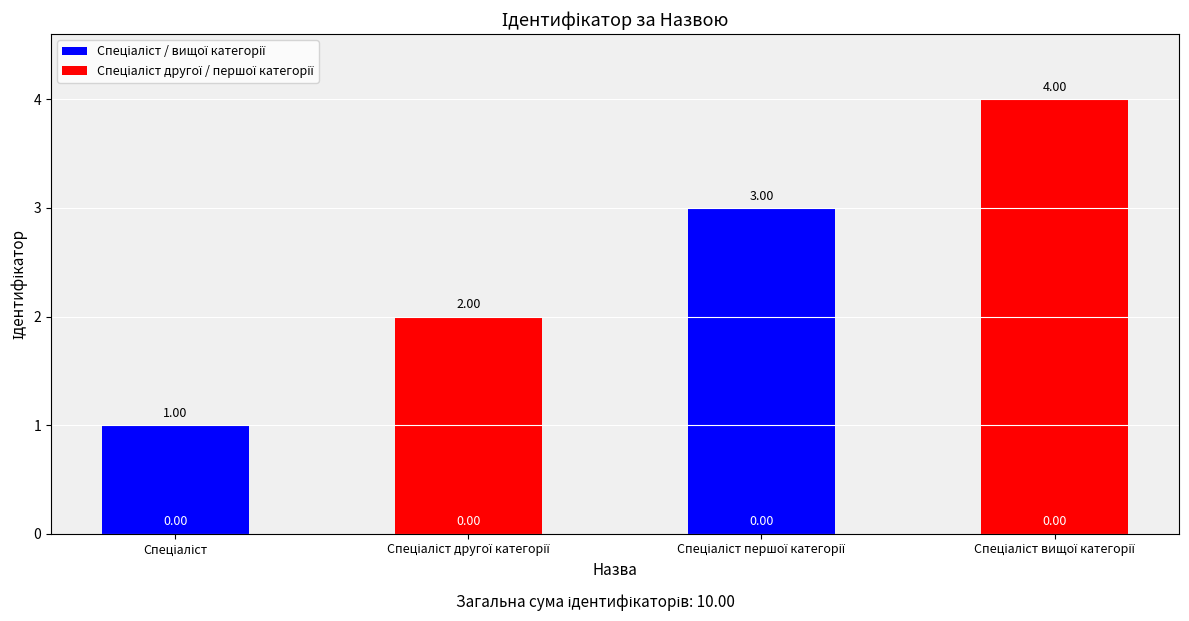

What is the difference between the maximum and minimum values?

3